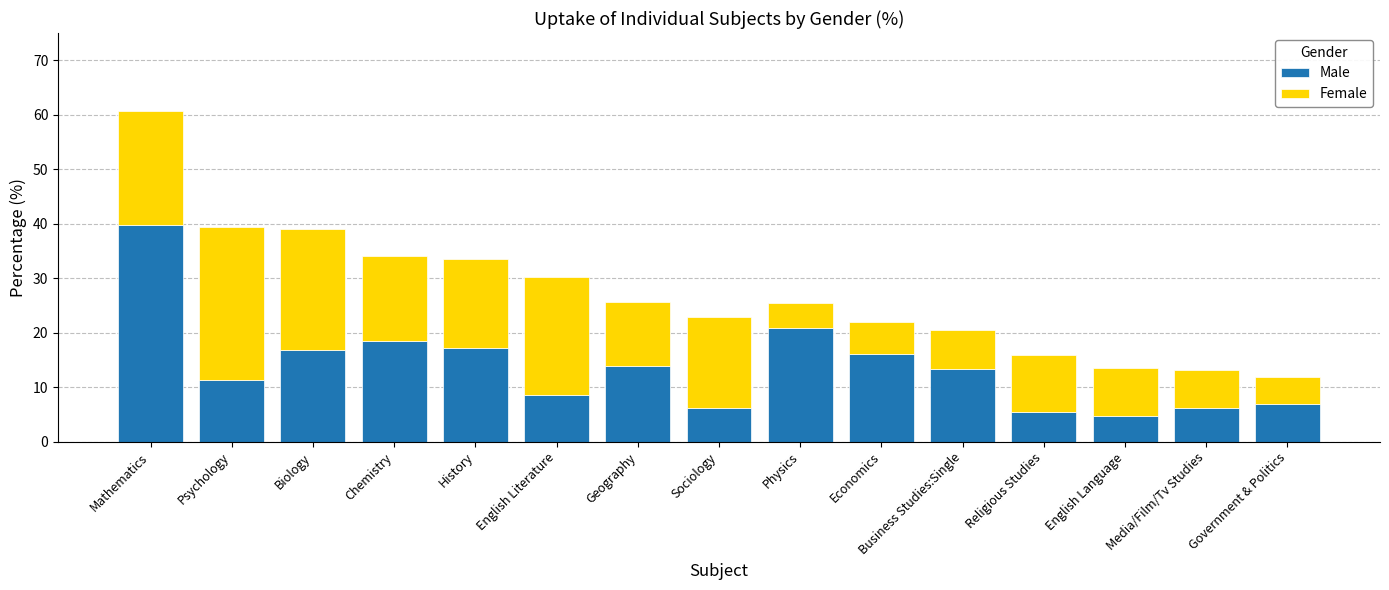

The value of Male at Religious Studies is 5.4. True or false?

True